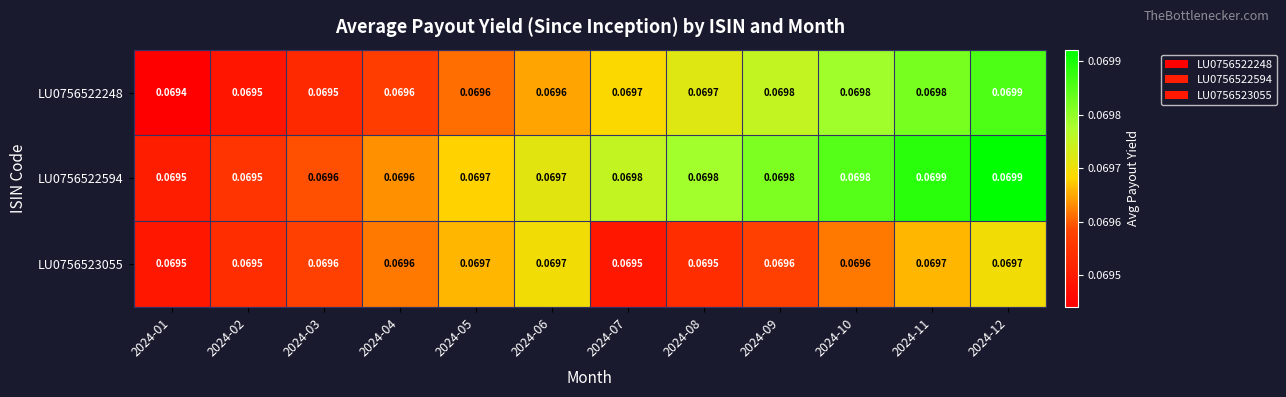

What is the total value across all series at 2024-03?

0.2